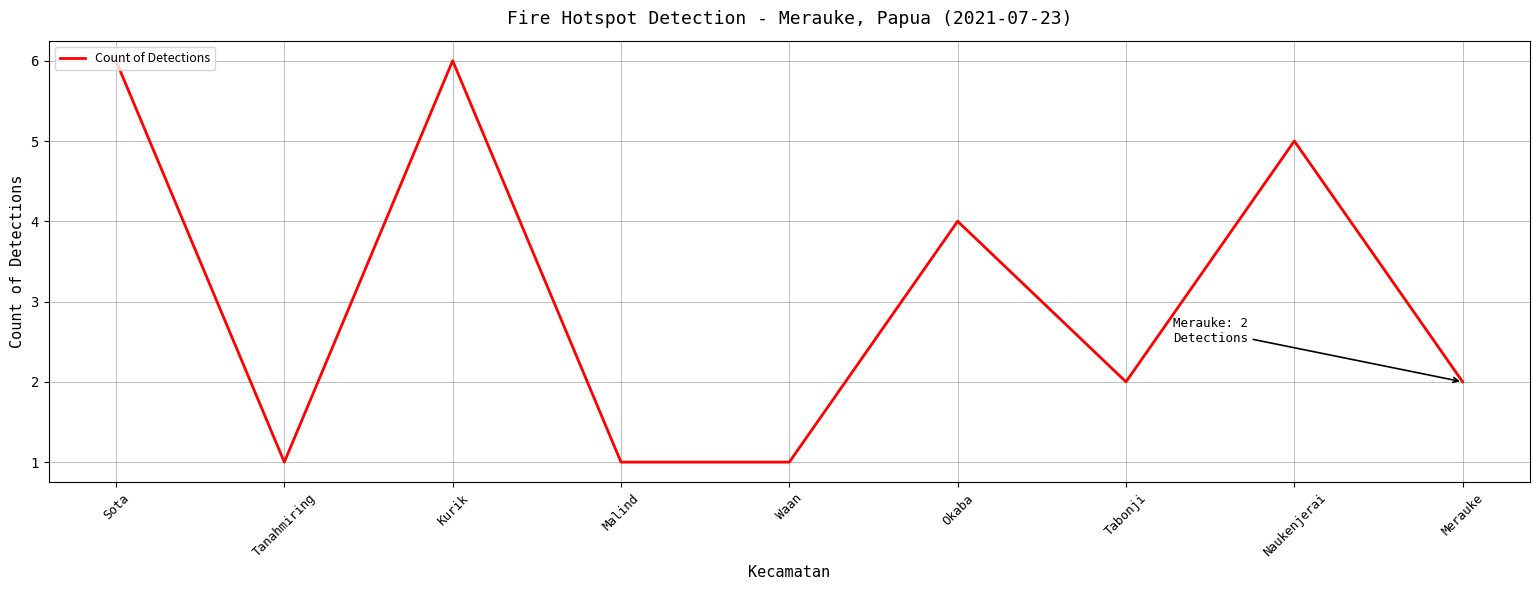

The value at Malind is 1. True or false?

True